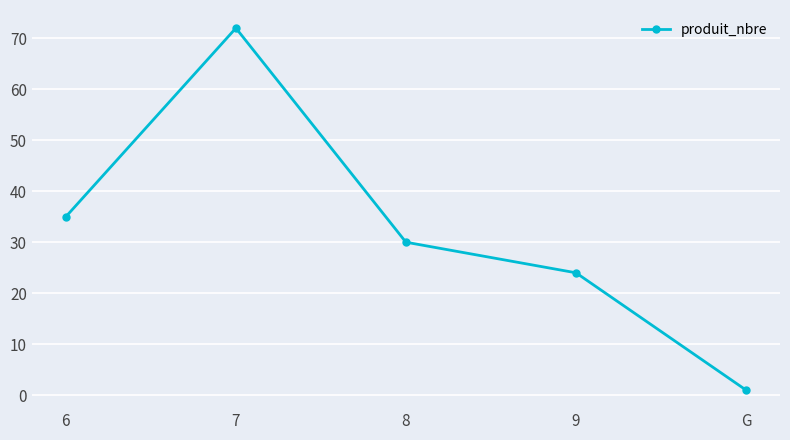

What is the approximate value at 9, to the nearest 5?

25